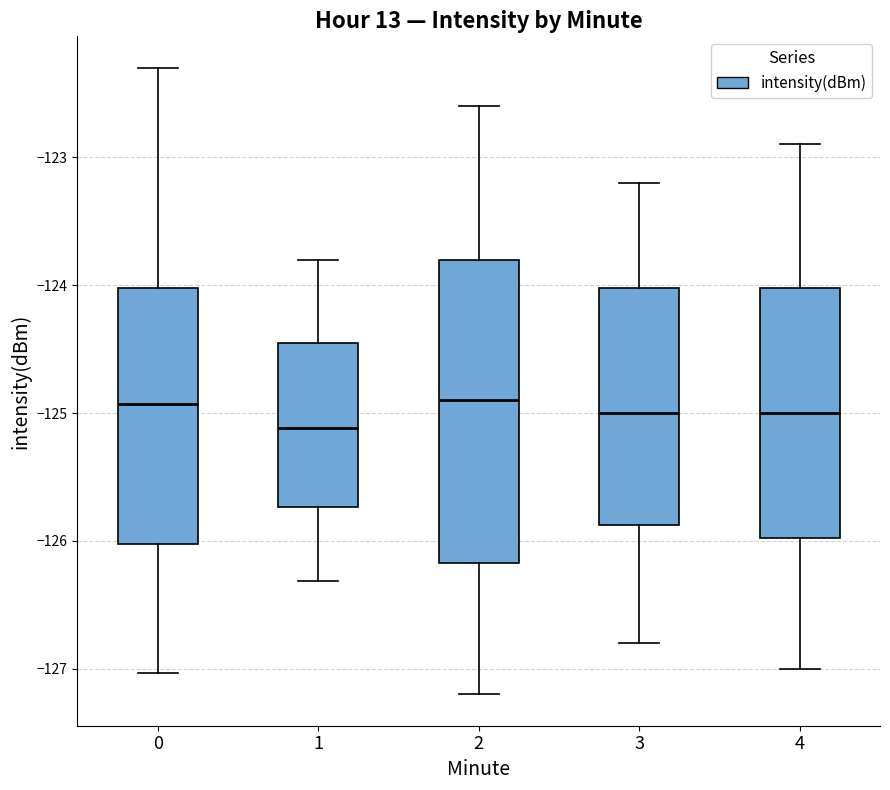

Reading left to right, transcribe this box plot: for each box, give where its median line is, the range the box spans, and where its two whiskers end, as read against the y-axis. The values are not printed on the chart, so give them approximately, as read against the axis.

0: median -124.9, box -126.0 to -124.0, whiskers -127.0 to -122.3
1: median -125.1, box -125.7 to -124.4, whiskers -126.3 to -123.8
2: median -124.9, box -126.2 to -123.8, whiskers -127.2 to -122.6
3: median -125.0, box -125.9 to -124.0, whiskers -126.8 to -123.2
4: median -125.0, box -126.0 to -124.0, whiskers -127.0 to -122.9